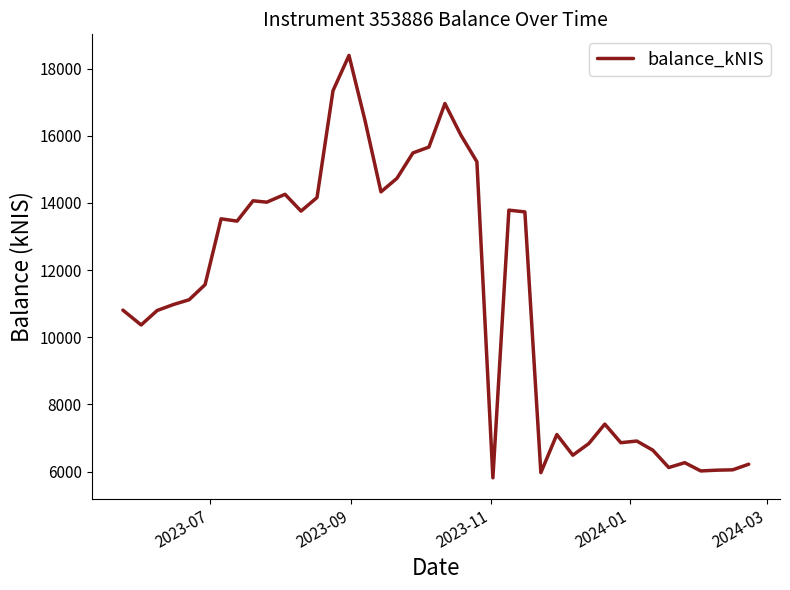

What is the difference between the maximum and minimum values?

12572.2